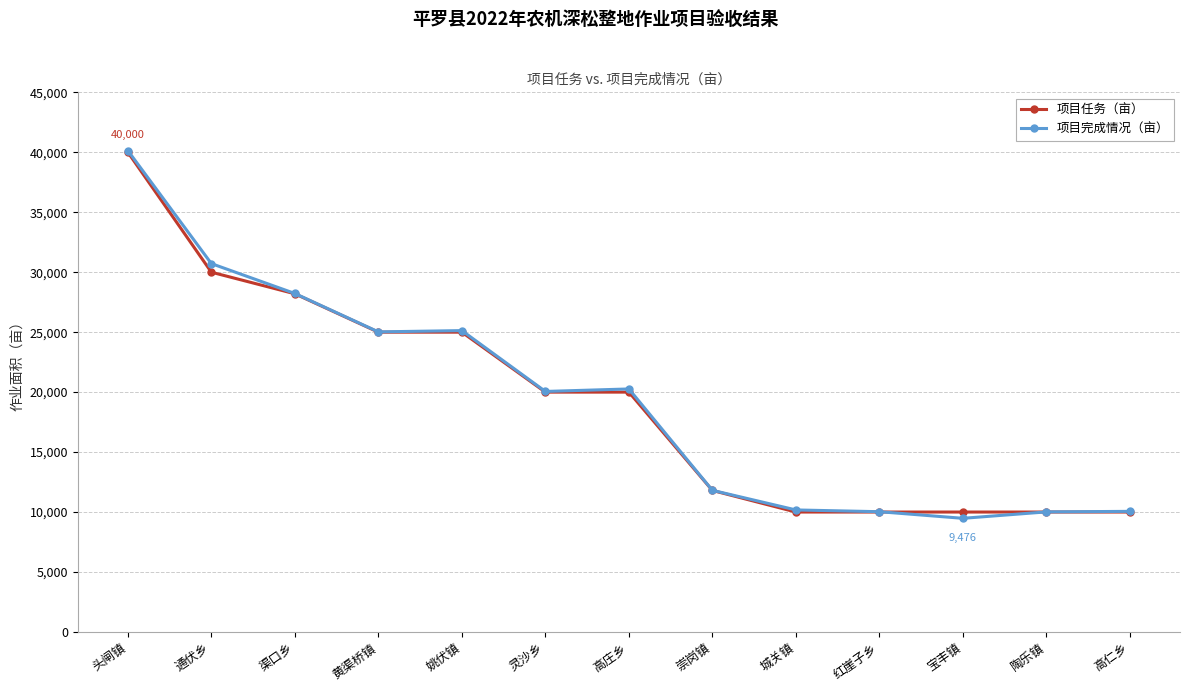

At which category is the sum across all series the highest?

头闸镇